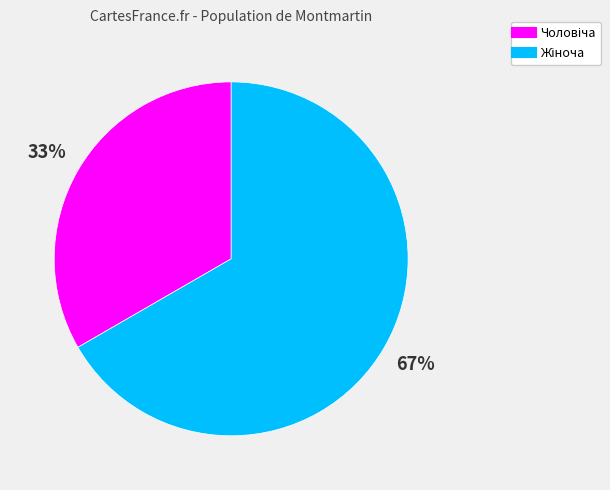

To the nearest percent, what is the average slice percentage?

50%